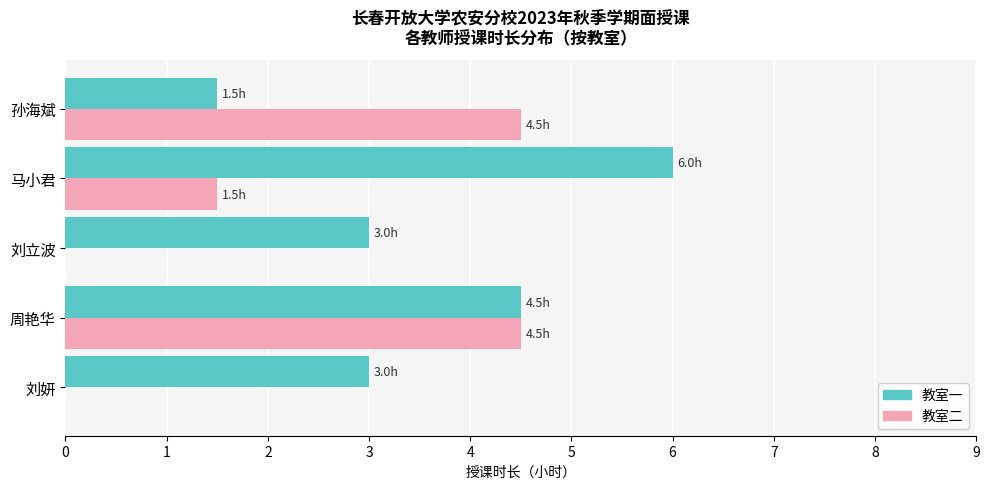

The 教室二 series shows 4.5 at 周艳华. True or false?

True